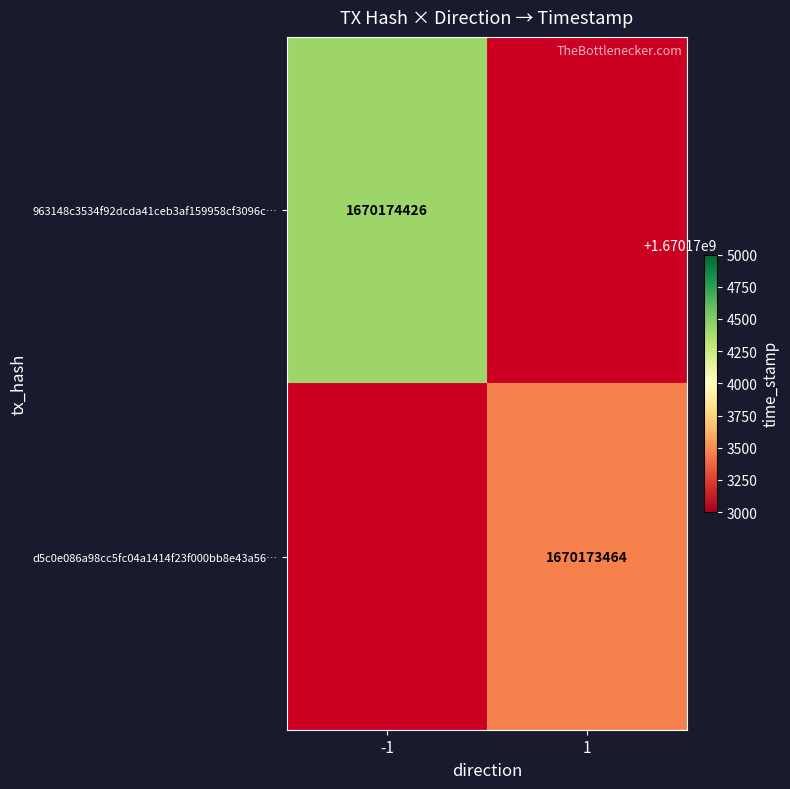

Which has a higher value, direction or time_stamp?

time_stamp